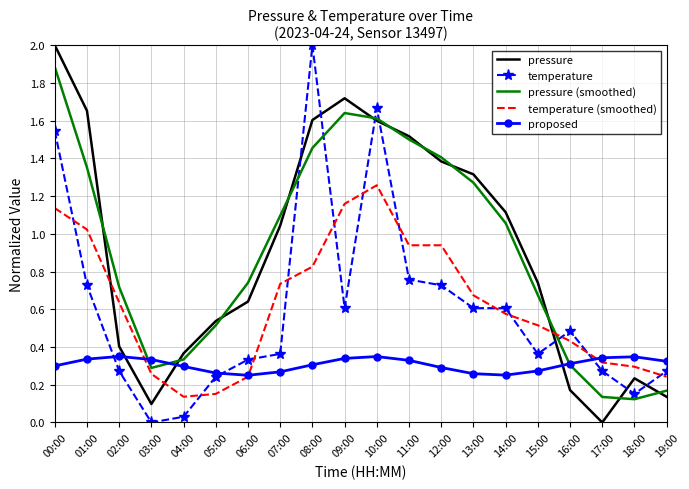

Where is pressure nearest to the value 1?

07:00